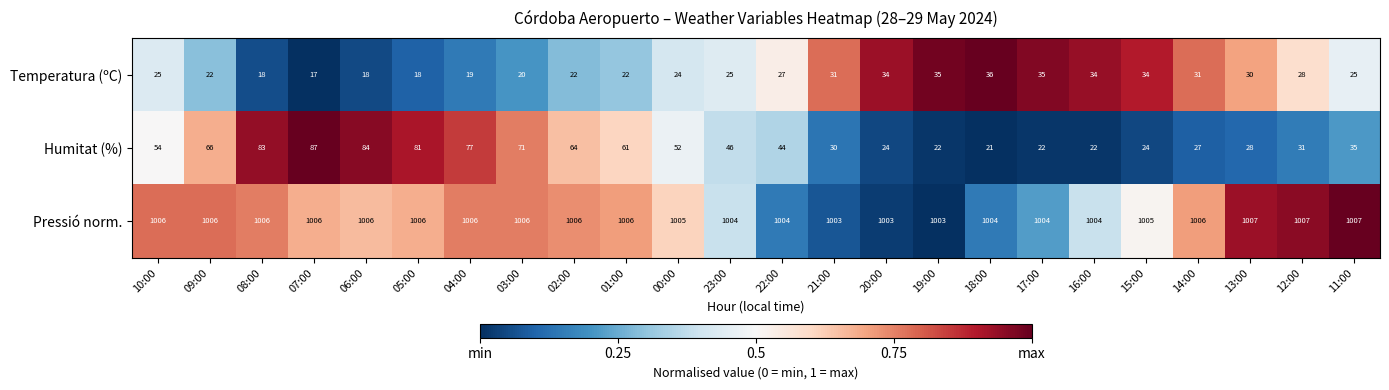

Which label corresponds to the smallest value in the chart?

07:00